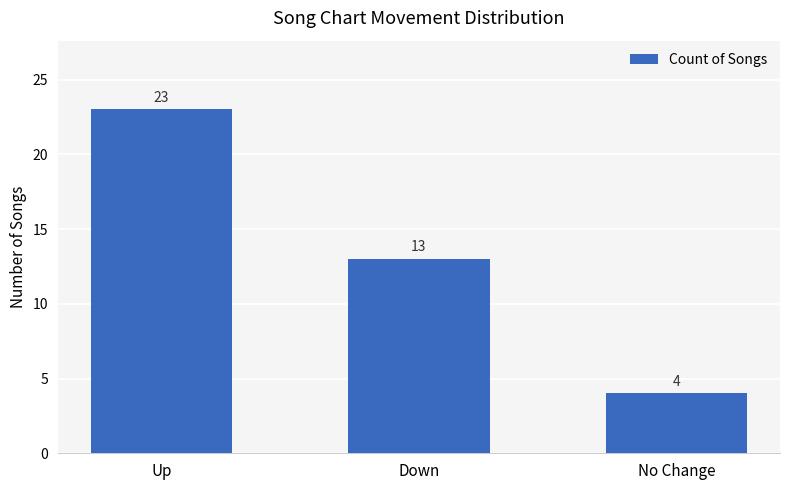

Between Down and No Change, which is larger?

Down